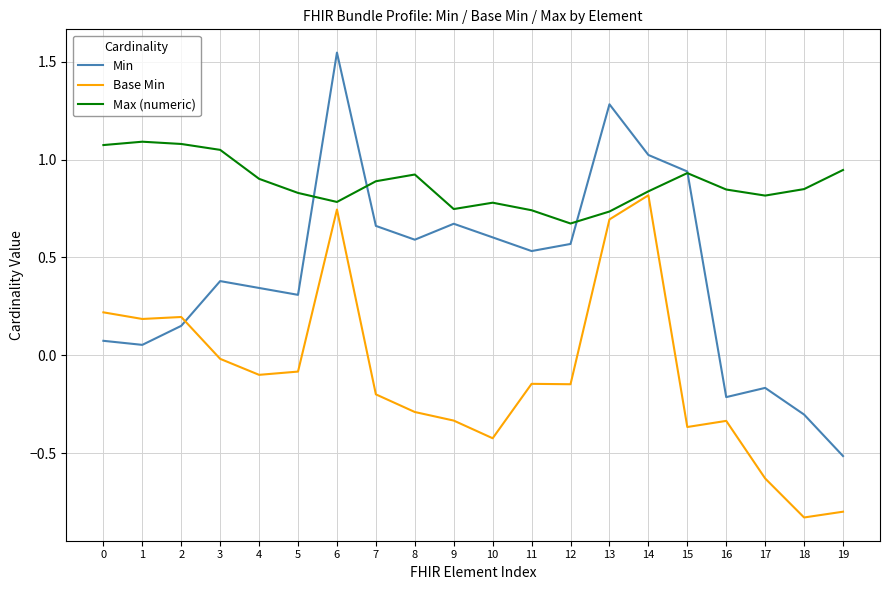

How many times do Min and Base Min cross each other?

1